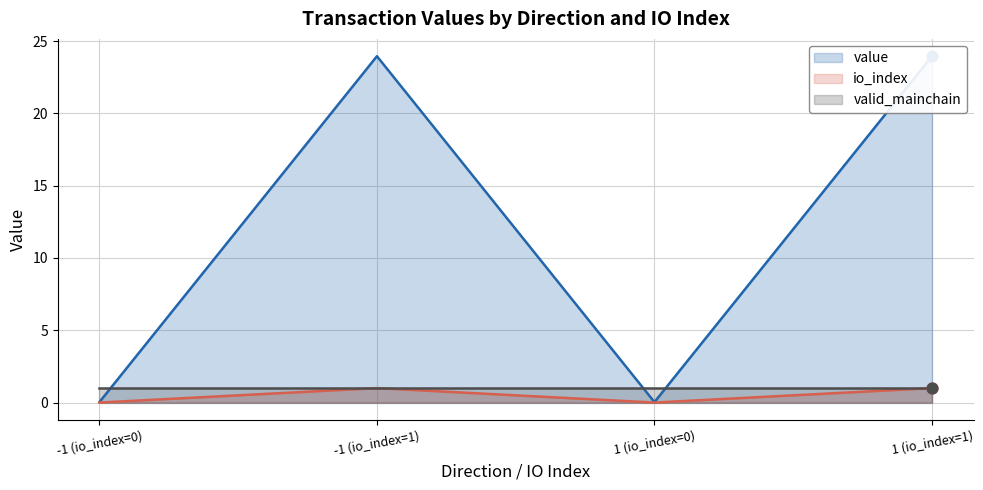

At how many categories does at least one series exceed 23?

2